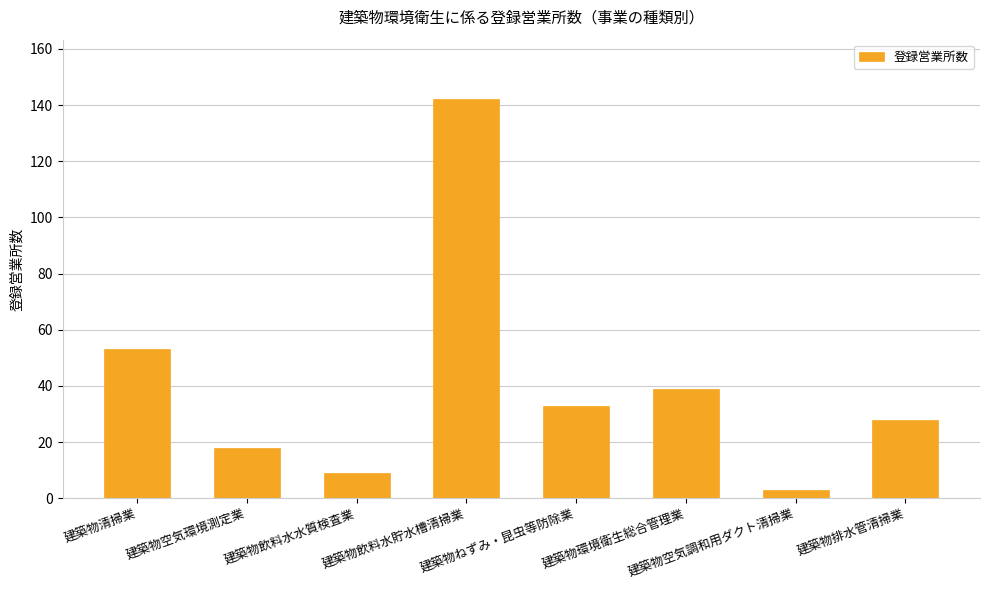

List the labels in order of value, smallest first.

建築物空気調和用ダクト清掃業, 建築物飲料水水質検査業, 建築物空気環境測定業, 建築物排水管清掃業, 建築物ねずみ・昆虫等防除業, 建築物環境衛生総合管理業, 建築物清掃業, 建築物飲料水貯水槽清掃業